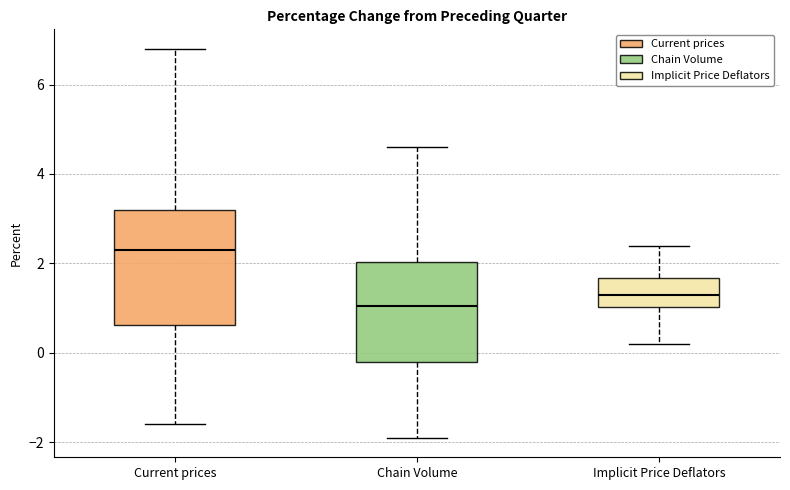

Which box's median line is the highest?

Current prices